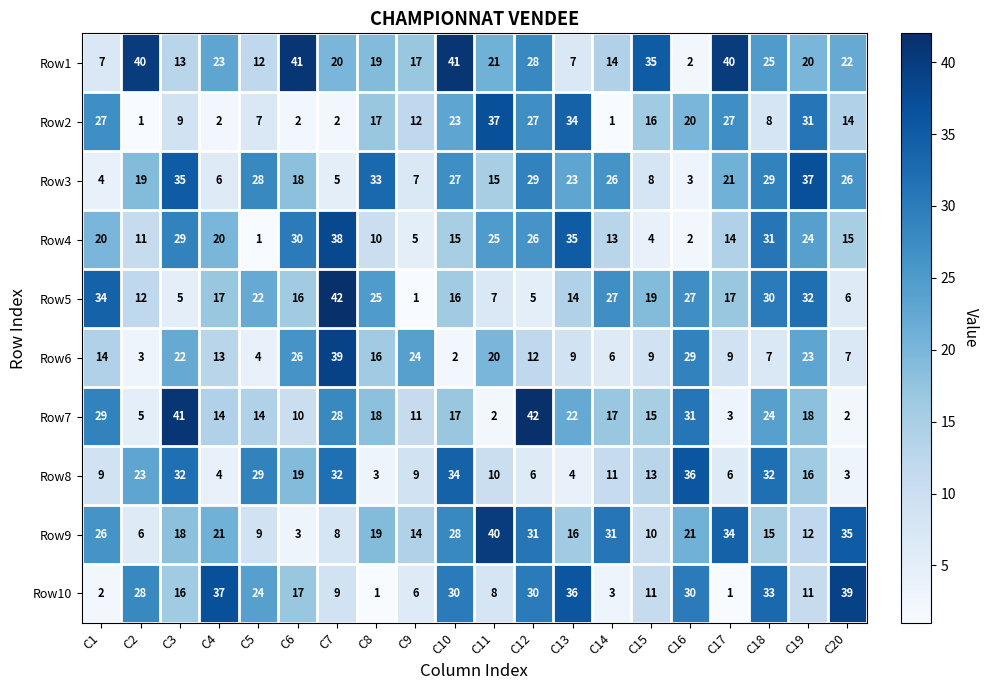

What is the average value of the Row6 series?

15